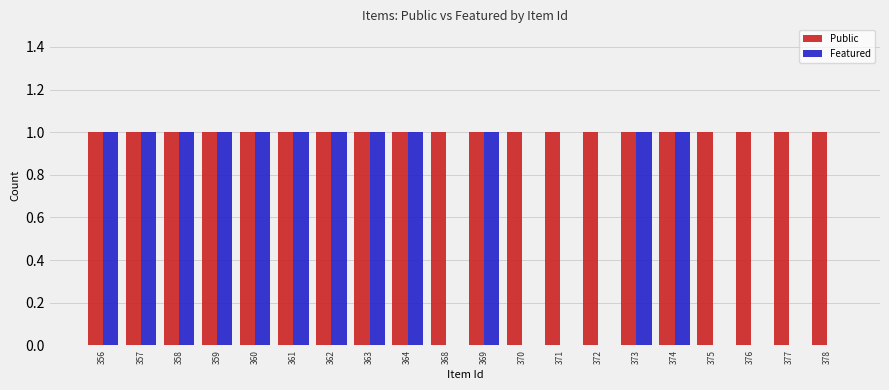

Read the Public value at 375.

1